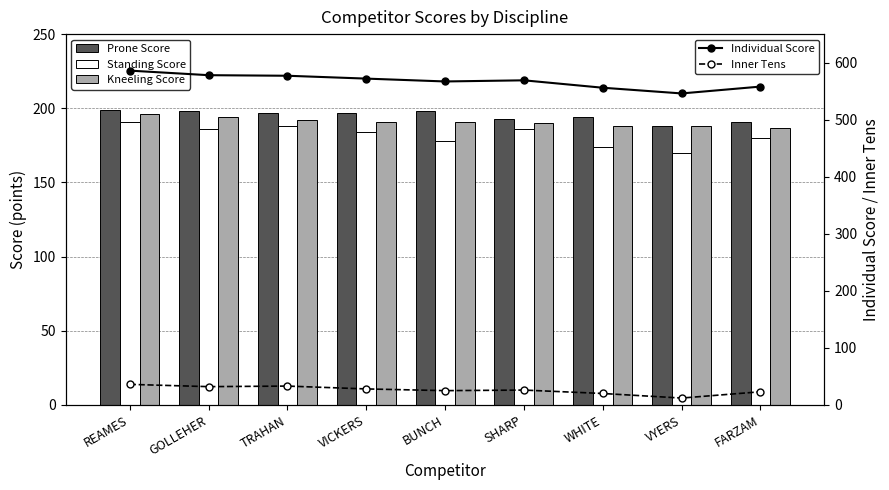

What is the label of the 5th bar from the left?

BUNCH